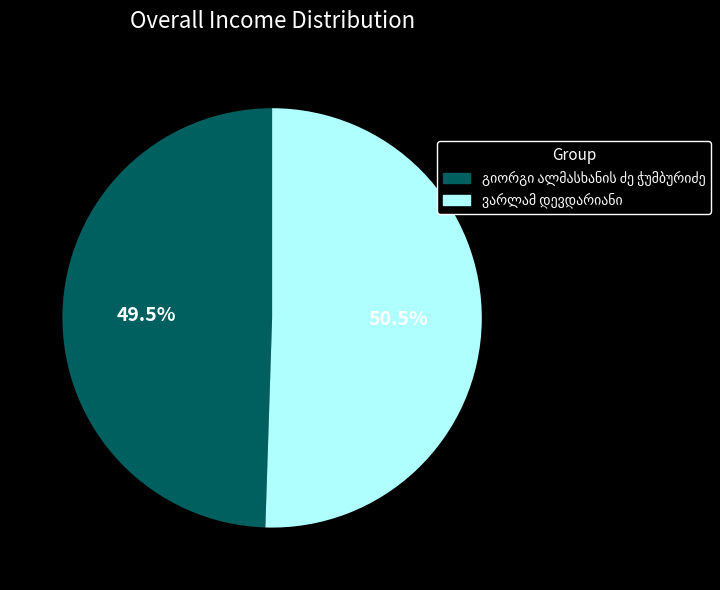

Does ვარლამ დევდარიანი represent more than half of the total?

Yes